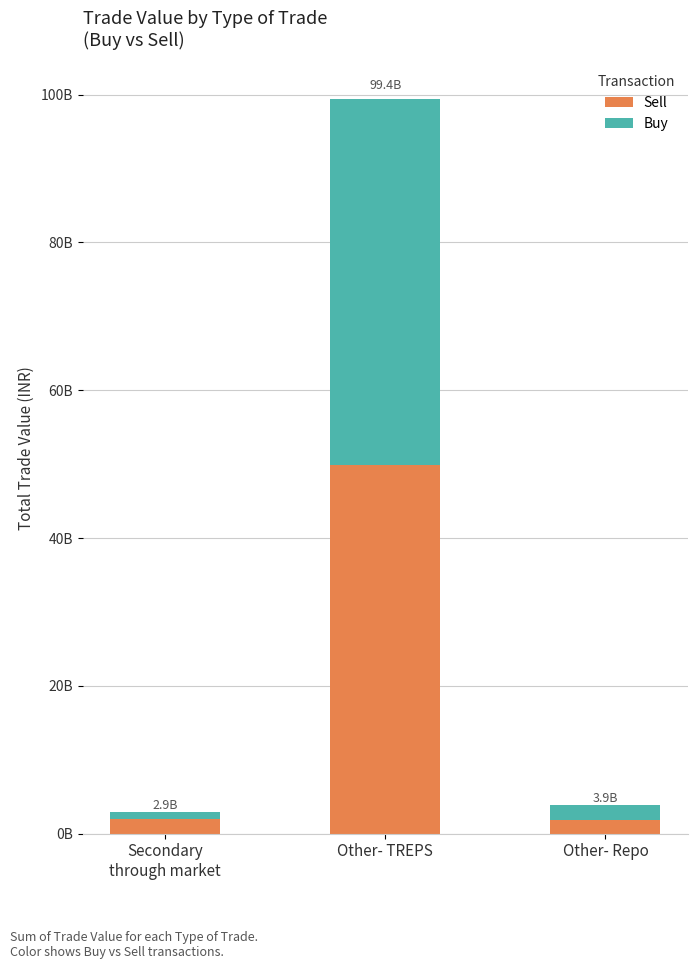

What is the average value of the Buy series?

17520852920.9